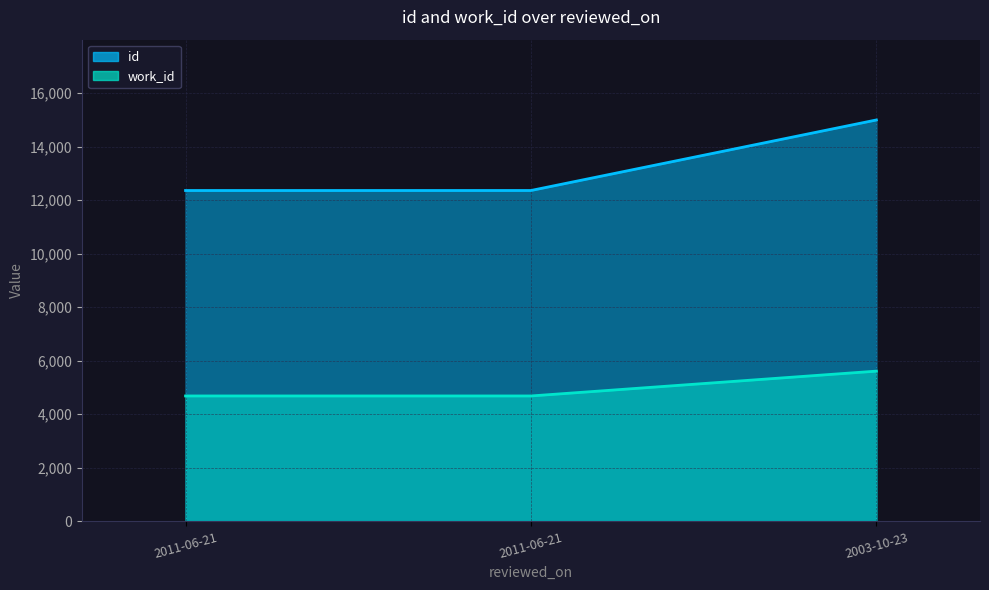

What is the sum of the id values at 2003-10-23 and 2011-06-21?

27350